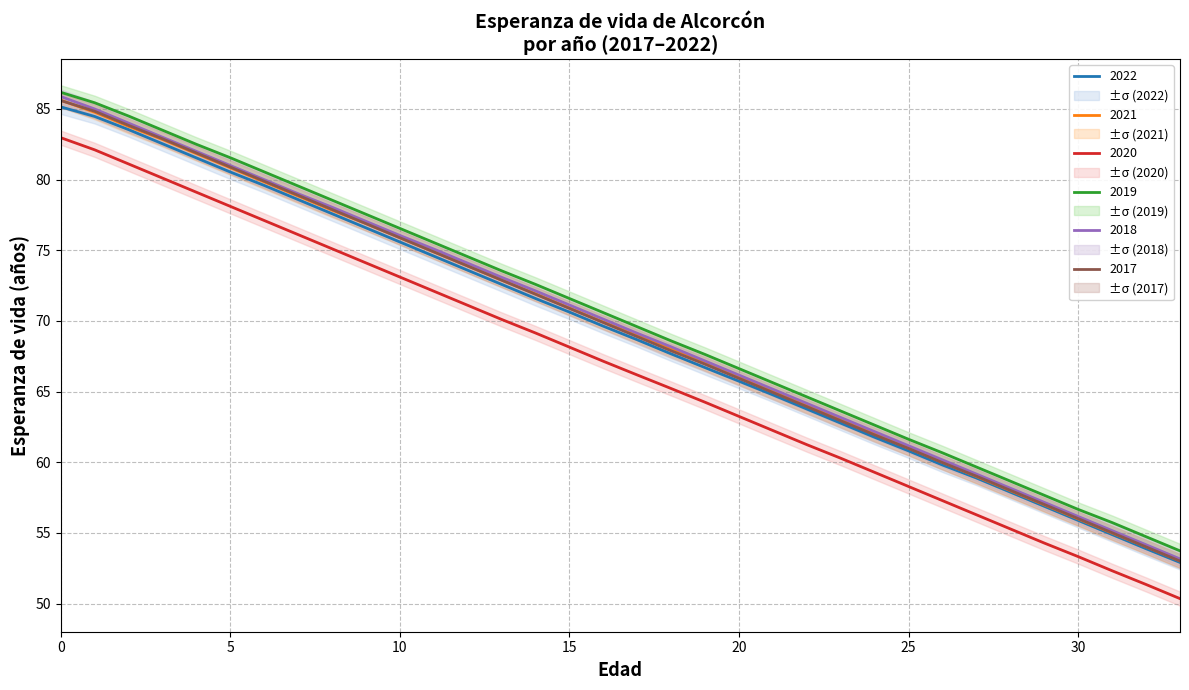

What is the difference between the 2022 values at 21 and 32?

10.9